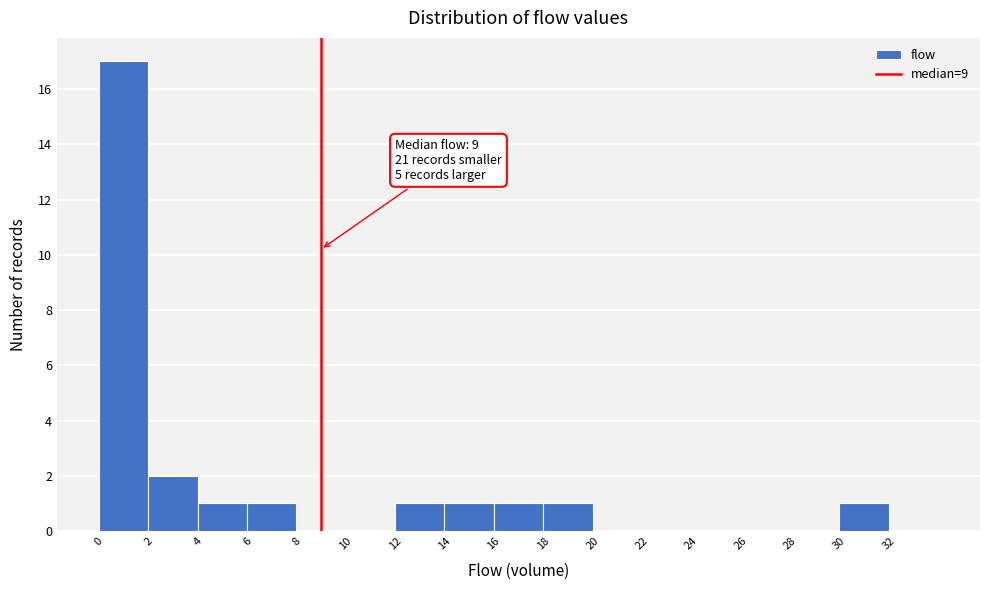

Over which range of the x-axis is the bar tallest?

0 to 2